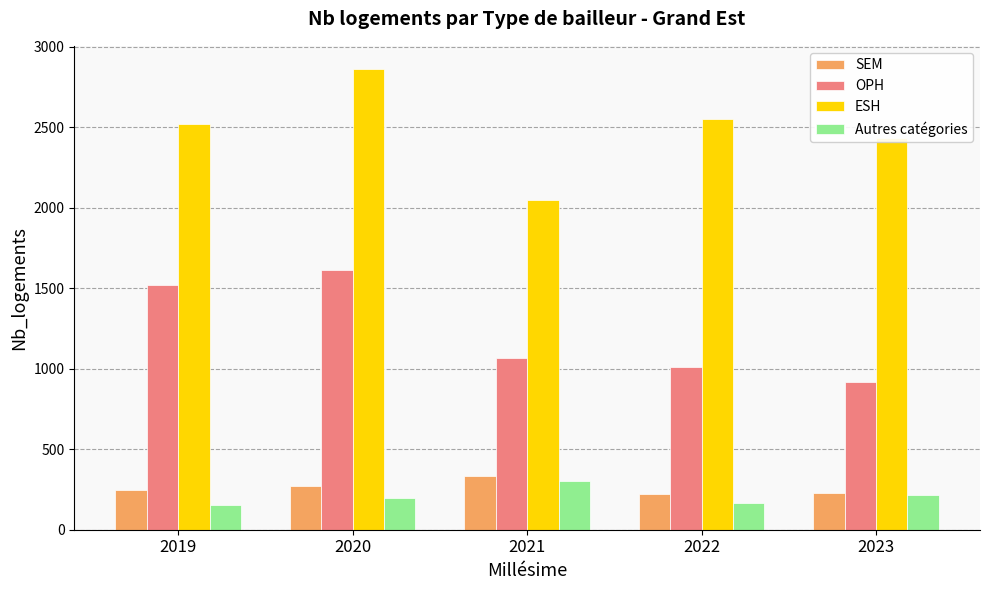

The Autres catégories series shows 346 at 2020. True or false?

False